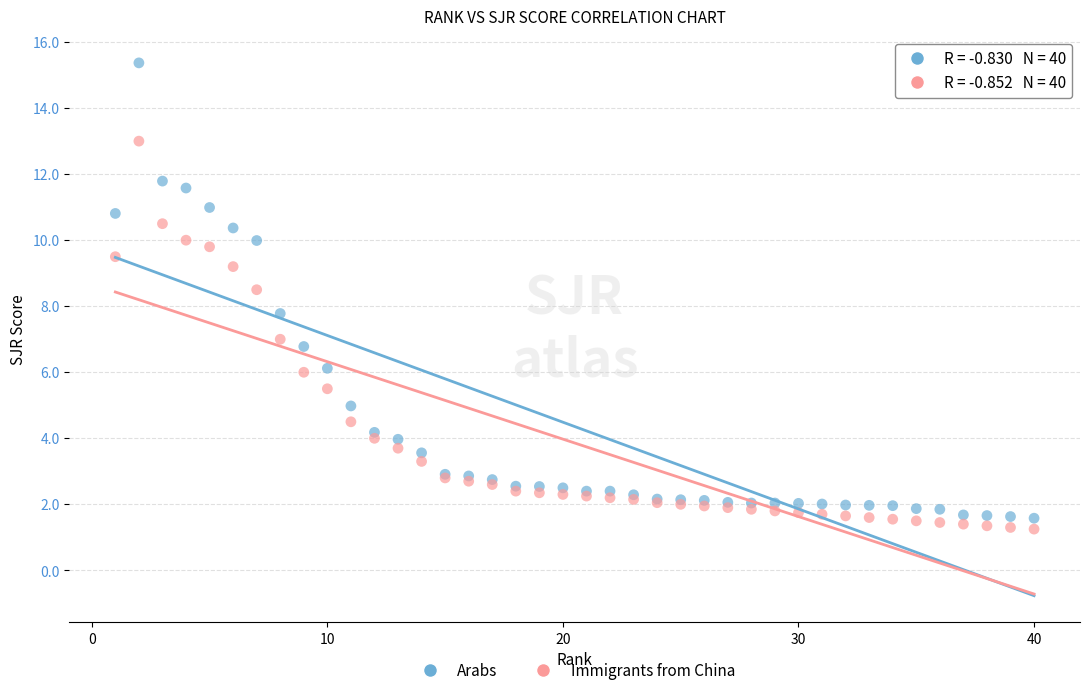

Which series reaches the maximum Y coordinate?

Arabs